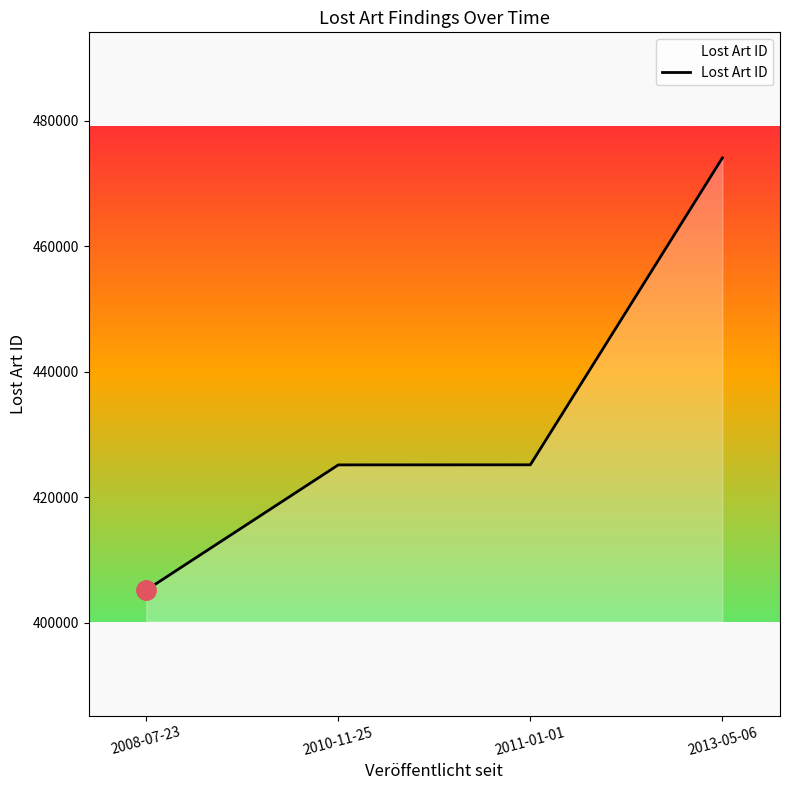

The value at 2008-07-23 is 544730. True or false?

False